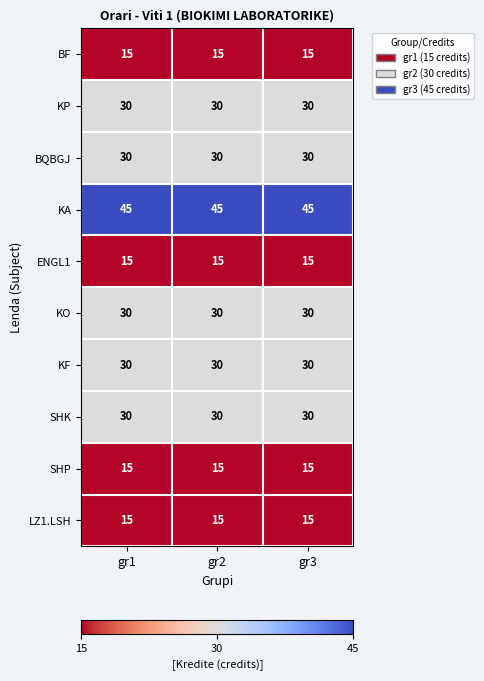

What is the minimum value for LZ1.LSH?

15